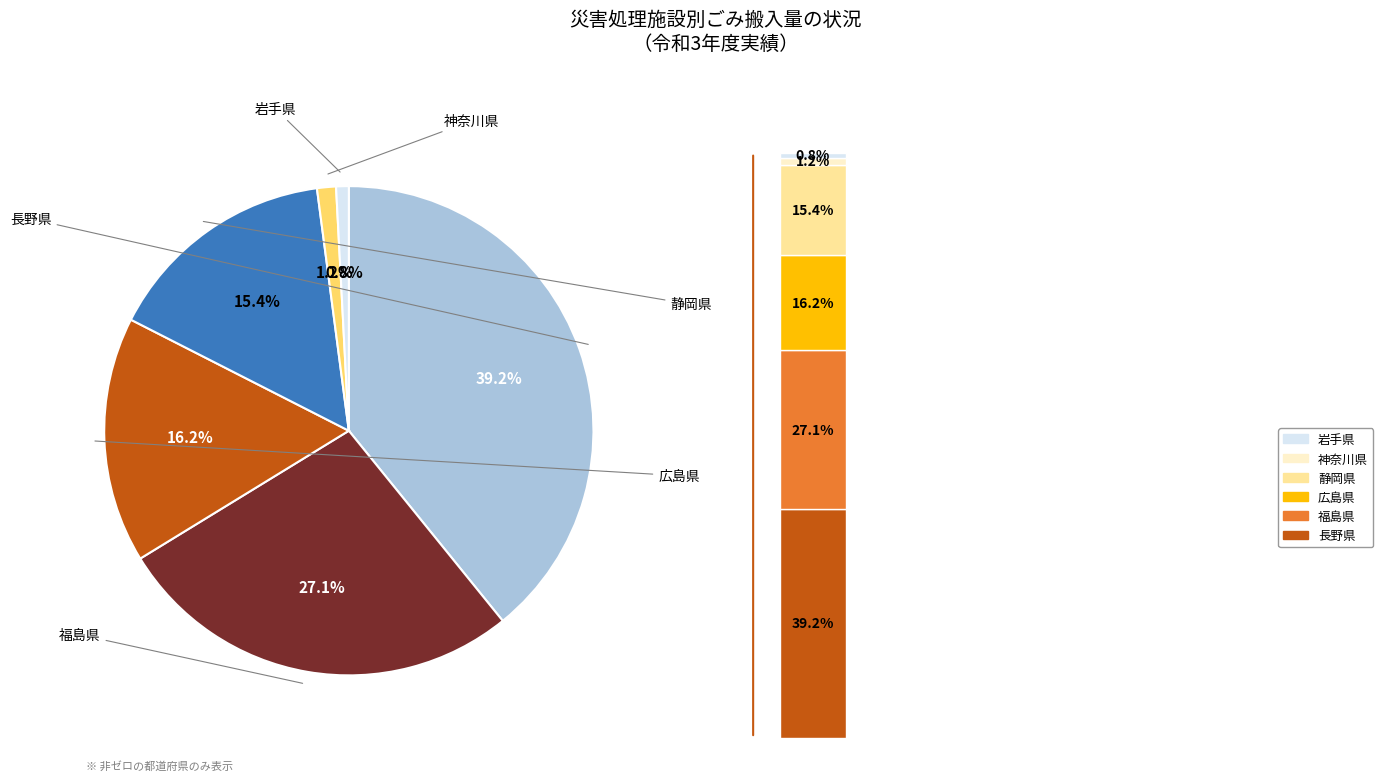

True or false: 福島県 accounts for 36% of the total.

False